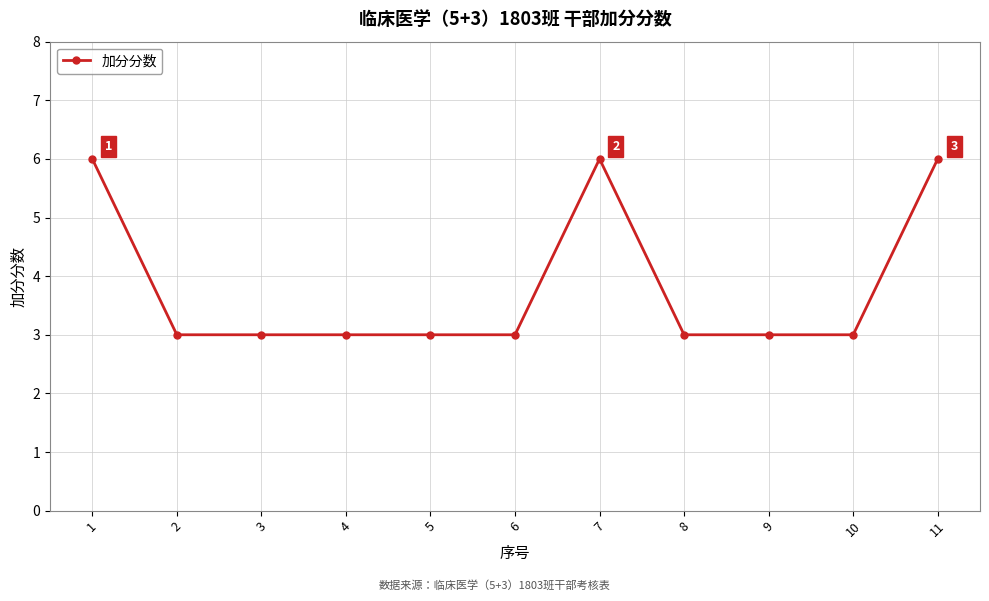

What is the value of the 9th point from the left?

3